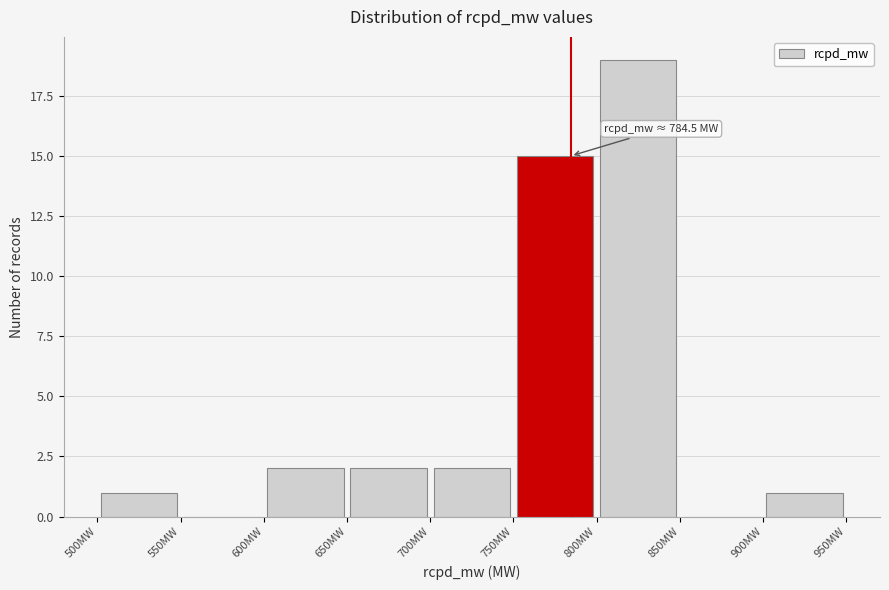

Over which range of the x-axis is the bar tallest?

800 to 850